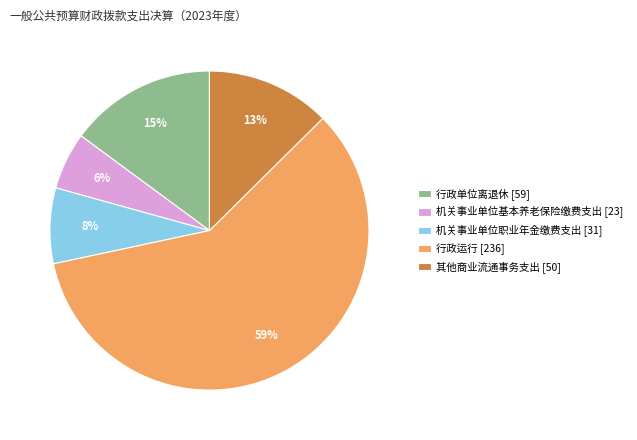

To the nearest percent, what is the difference between the 其他商业流通事务支出 [50] and 行政运行 [236] slice percentages?

46%